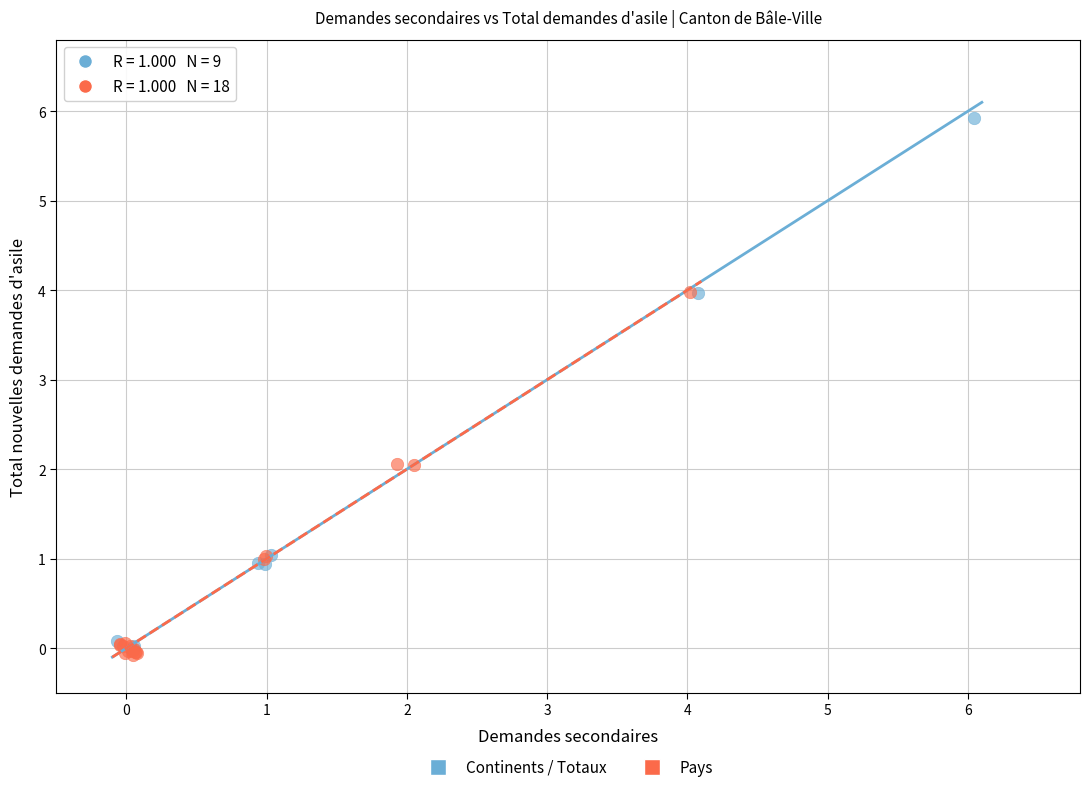

Which series contains the highest Y value?

Continents / Totaux